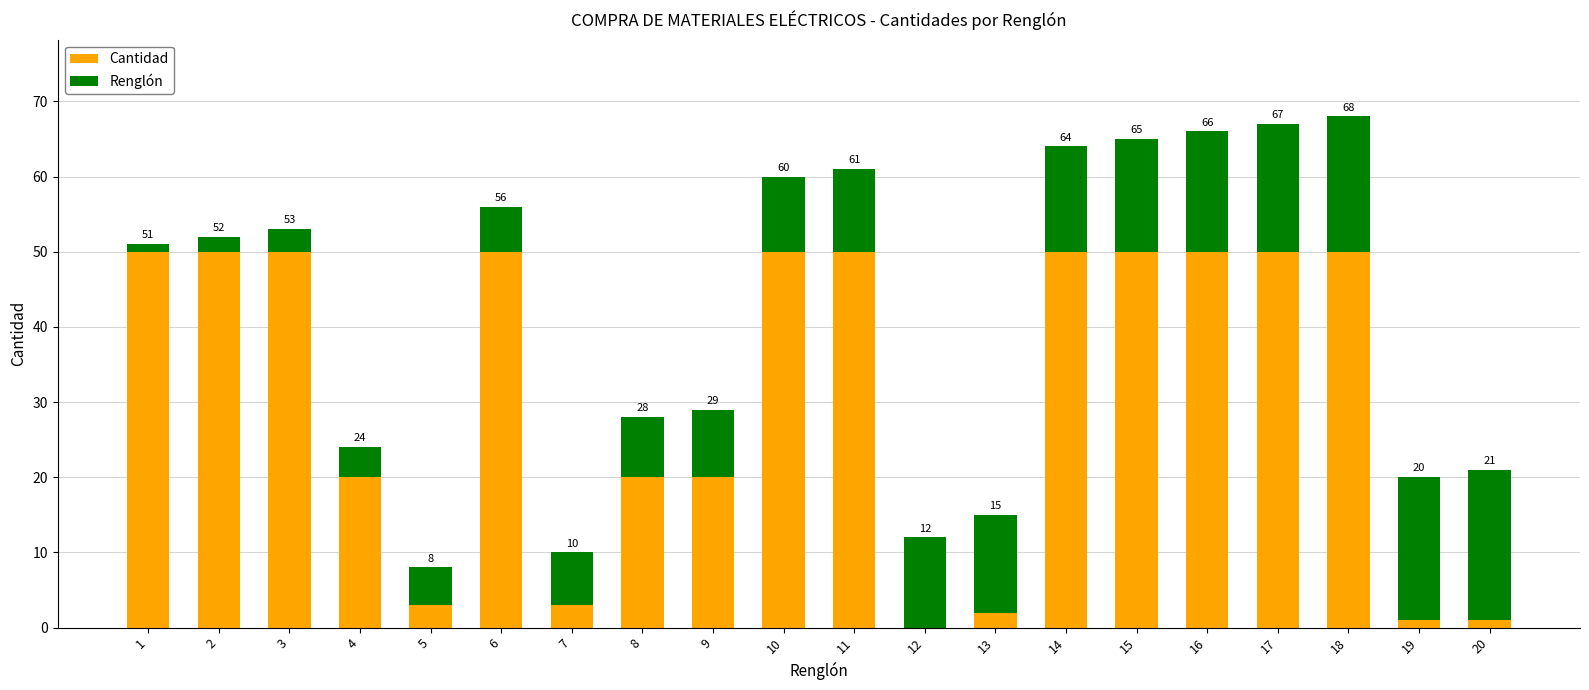

The Cantidad series shows 83 at 18. True or false?

False